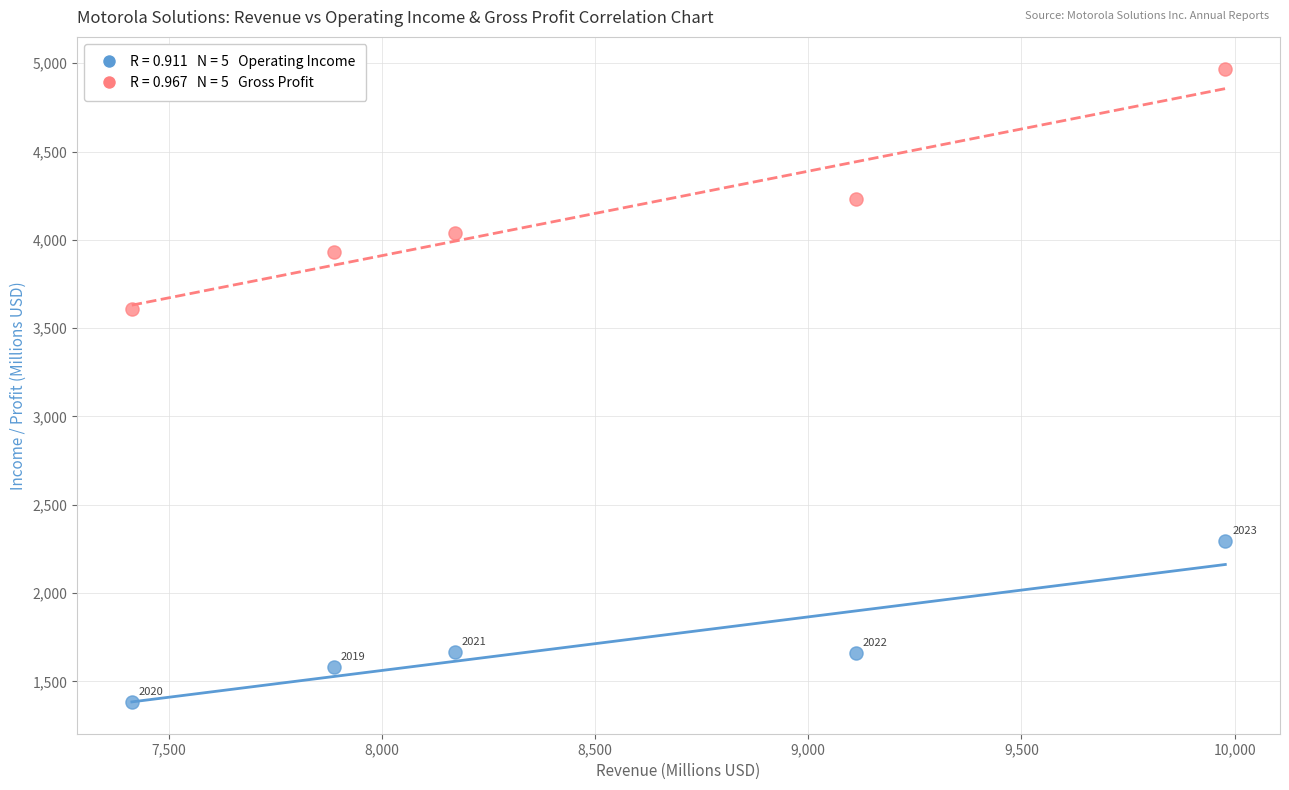

Across all data points, what is the range of Y values (max minus min)?

3587